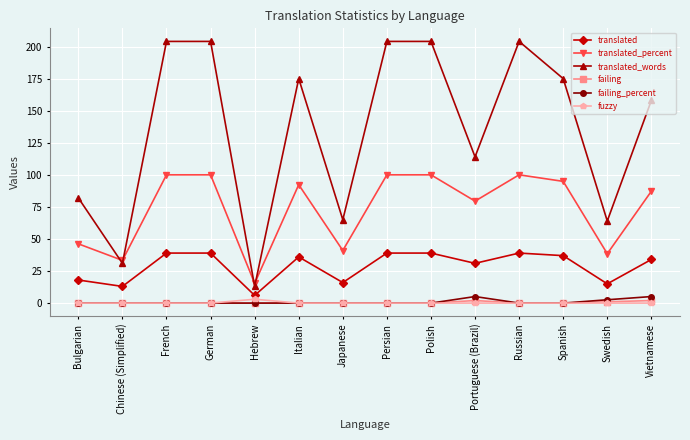

At which label does translated_words reach its minimum?

Hebrew